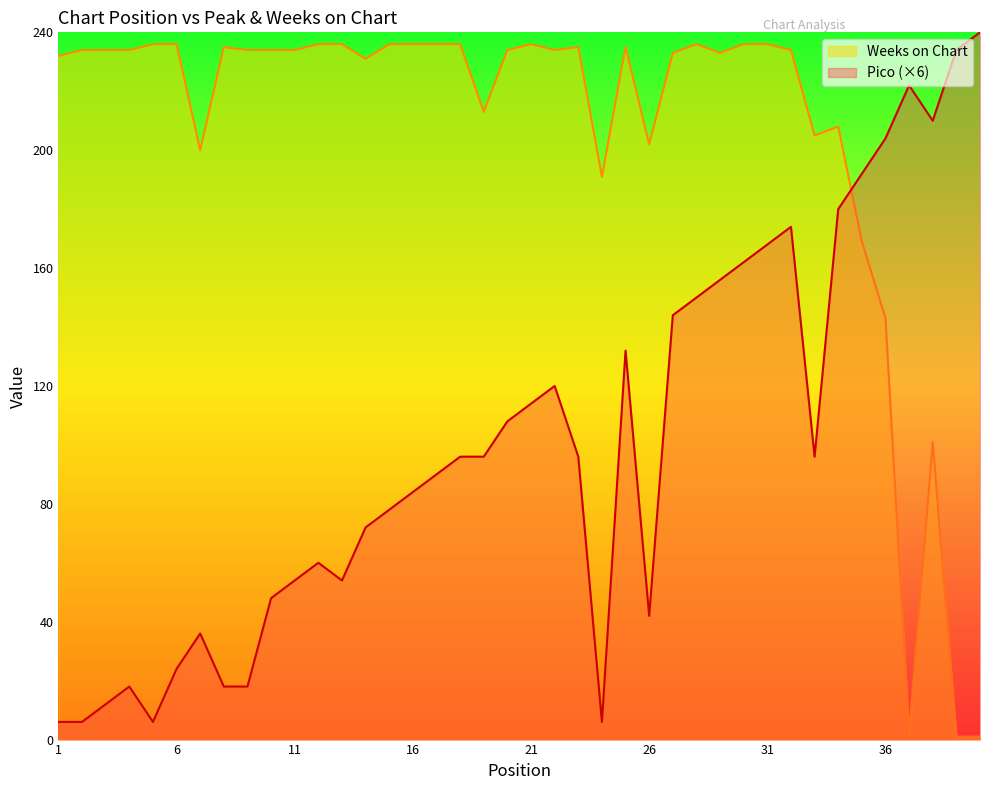

At which category does the chart reach its minimum across all series?

39